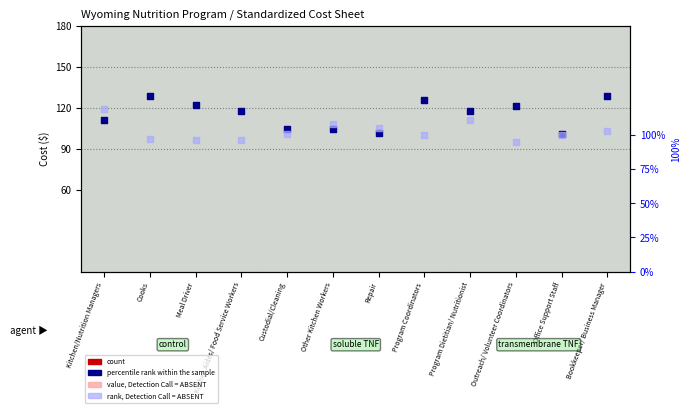

At which category is the sum across all series the highest?

Bookkeeper/ Business Manager